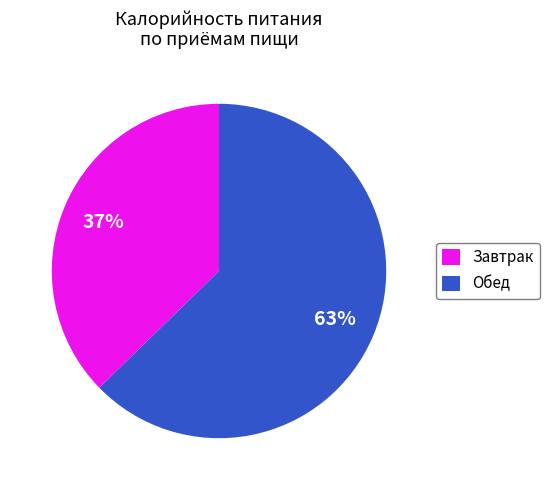

Combined, do Завтрак and Обед account for over 50%?

Yes